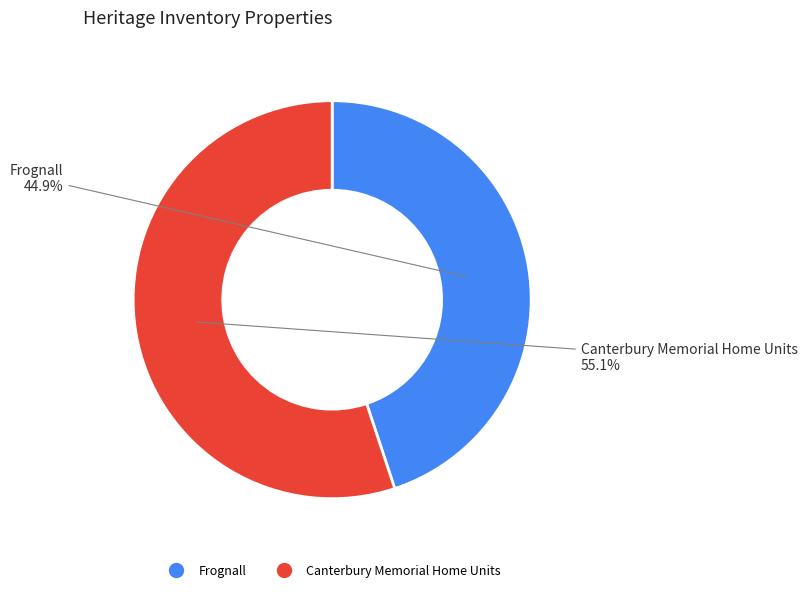

Rank the categories by value from lowest to highest.

Frognall, Canterbury Memorial Home Units